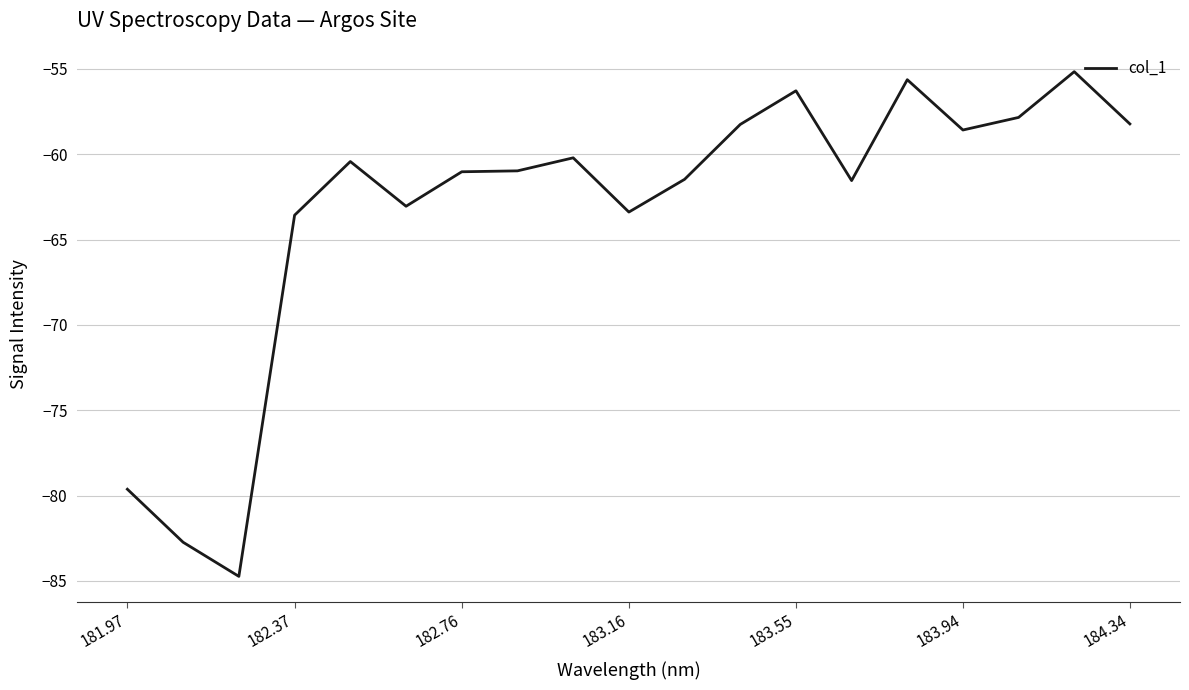

What is the minimum value shown in the chart?

-84.7